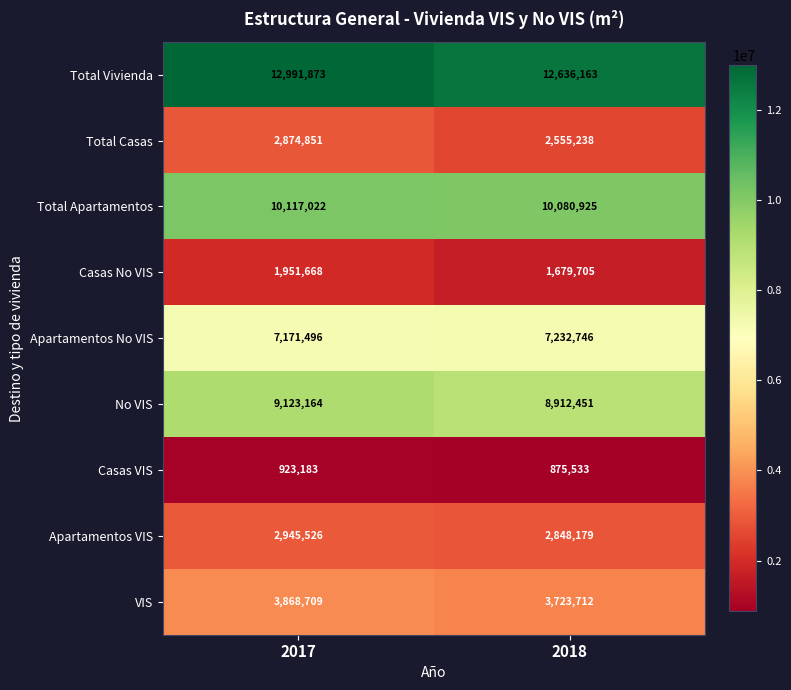

What is the total value across all series at 2018?

50544652